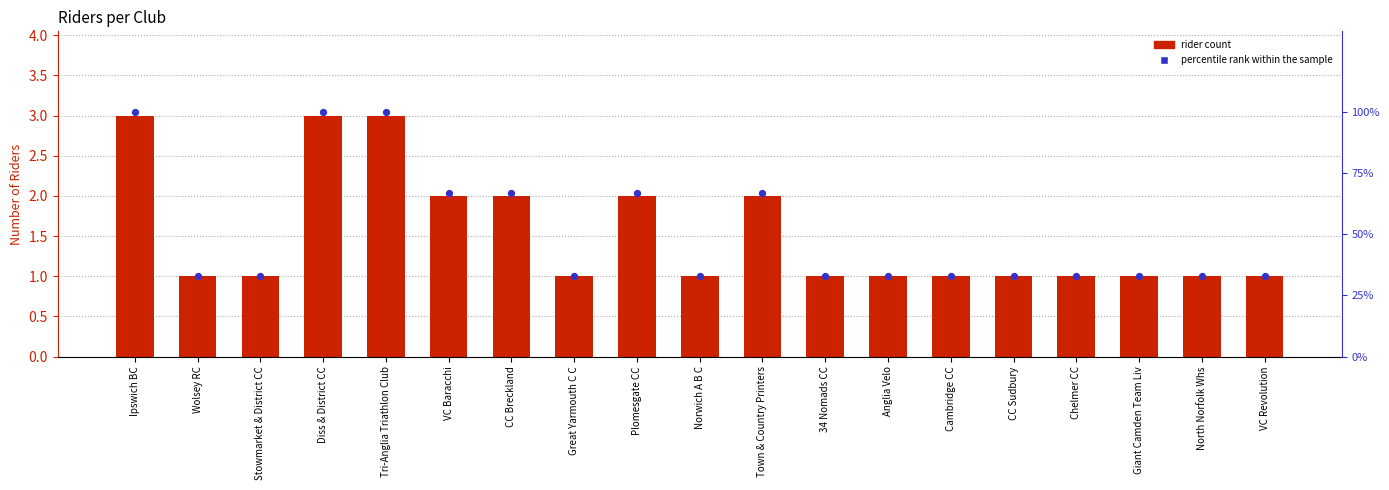

Which series contains the lowest Y value?

rider count